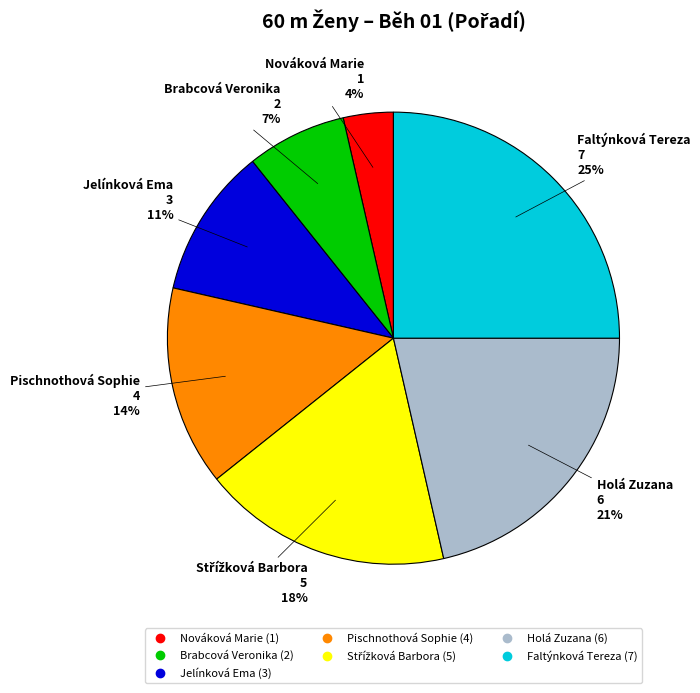

What is the largest slice in the pie chart?

Faltýnková Tereza